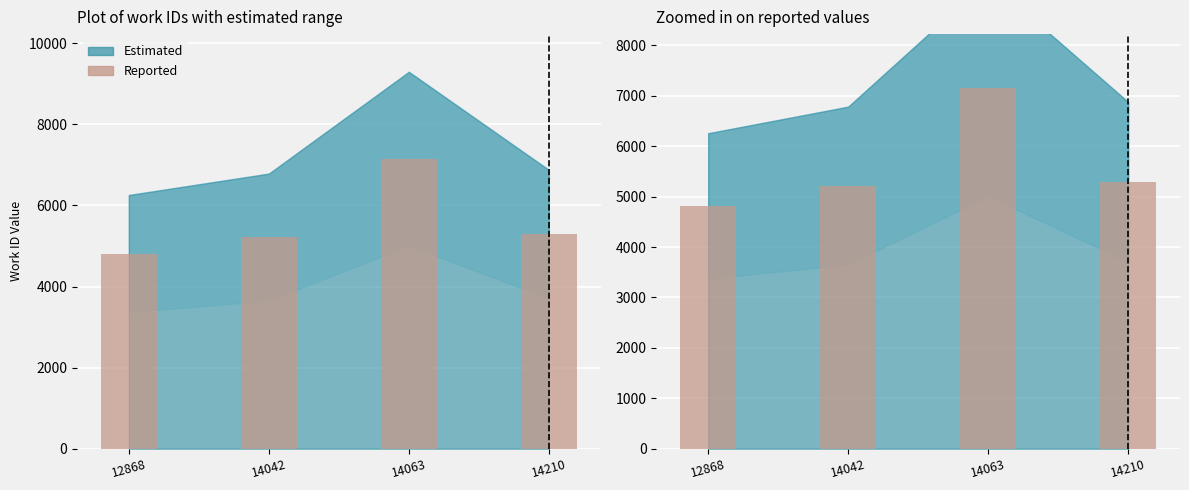

Is it true that the value at 14042 is 1562?

False